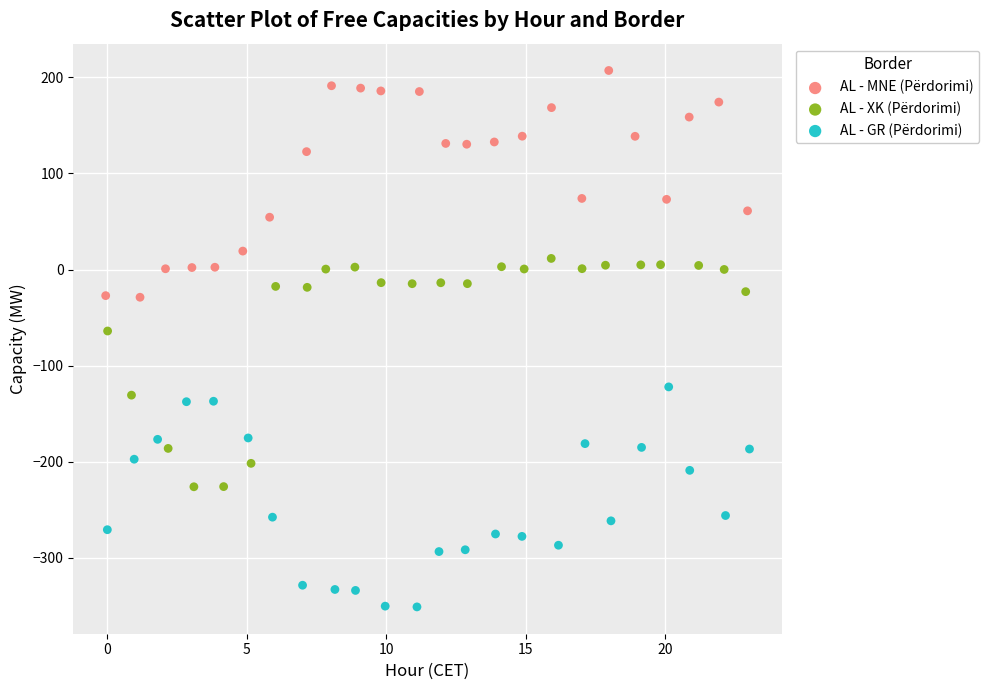

Which series contains the lowest Y value?

AL - GR (Përdorimi)